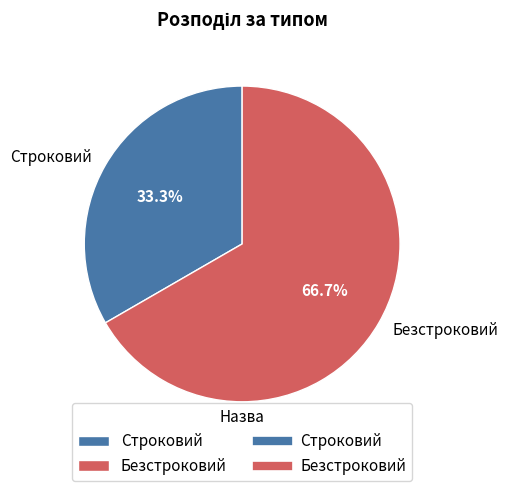

Which has a higher value, Строковий or Безстроковий?

Безстроковий